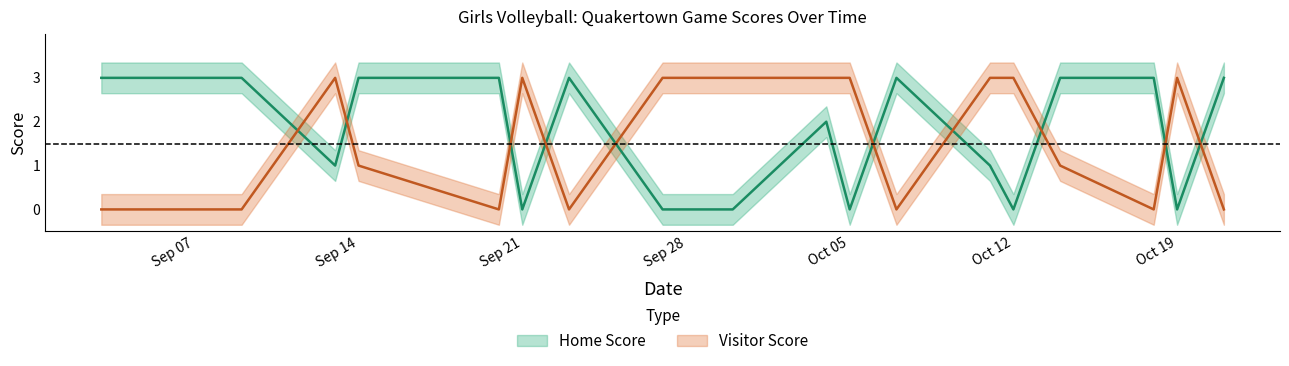

How many home_score values are between 0 and 3?

19